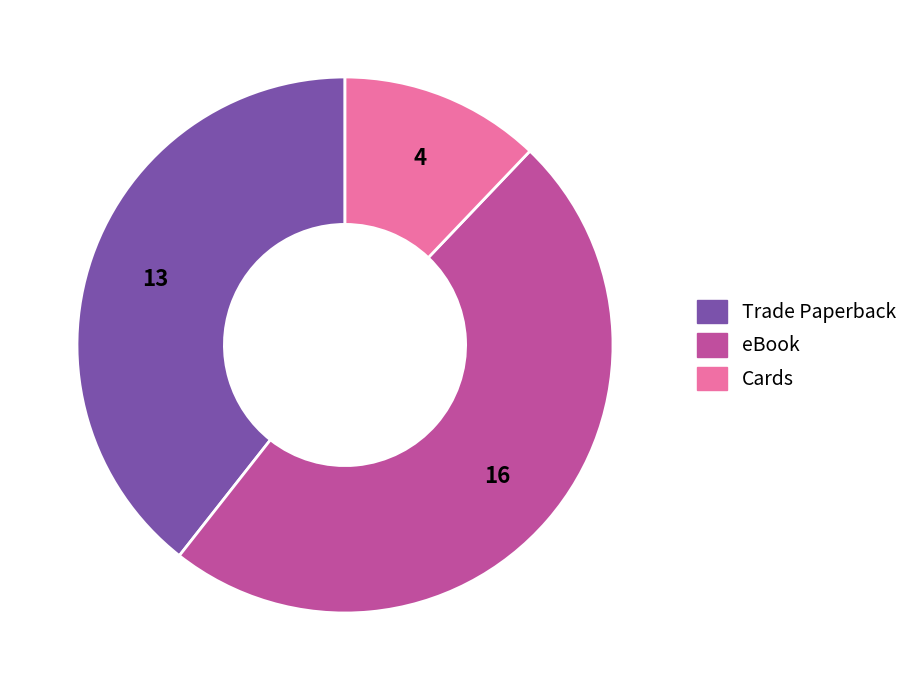

Which category has the smallest portion of the pie?

Cards